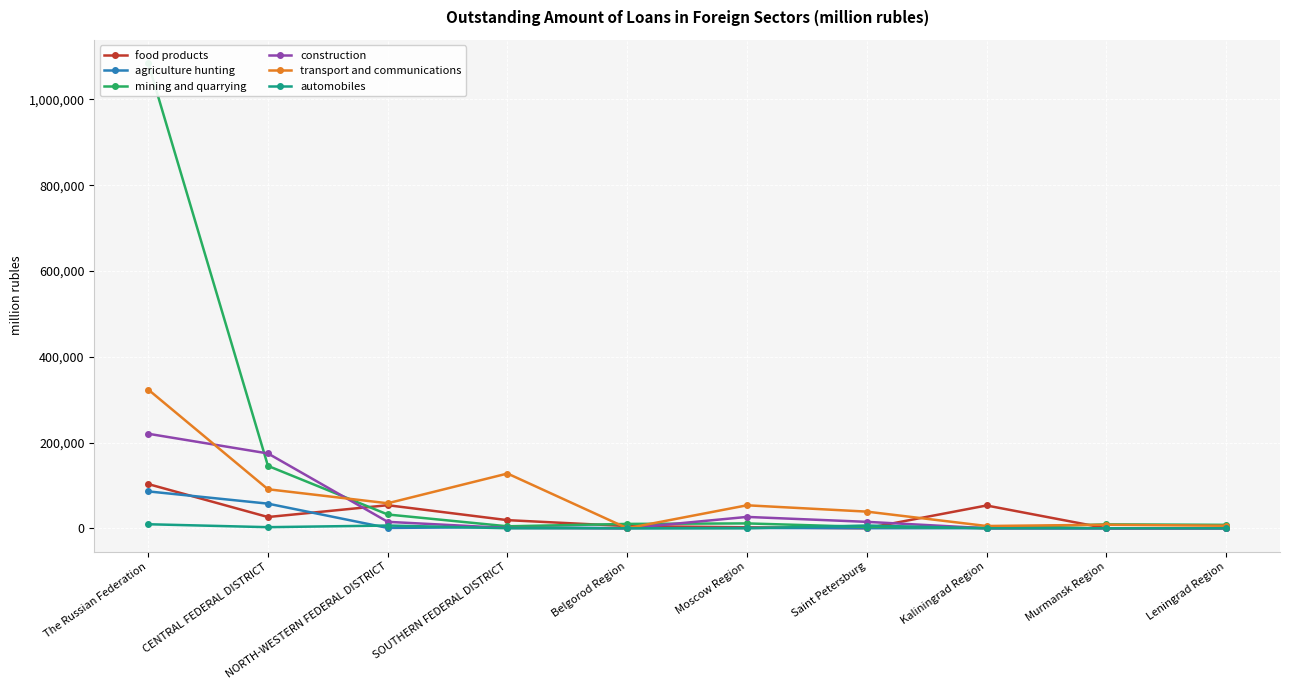

Is the value of mining and quarrying at NORTH-WESTERN FEDERAL DISTRICT greater than the value of construction at The Russian Federation?

No